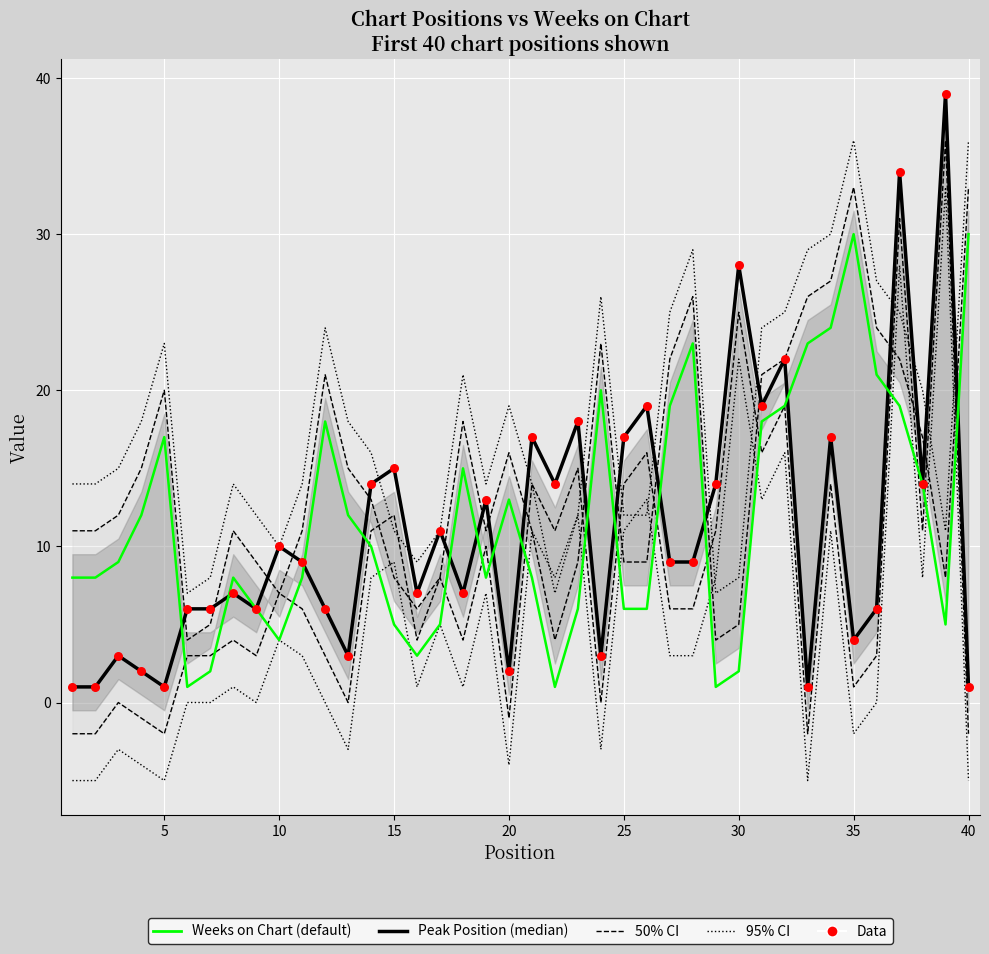

At how many categories does at least one series exceed 27?

5